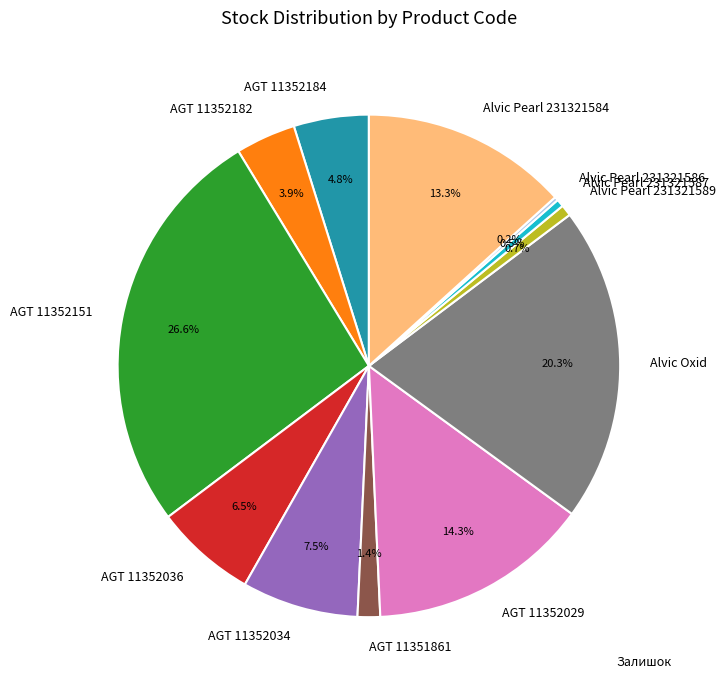

Which slice is the largest?

AGT 11352151